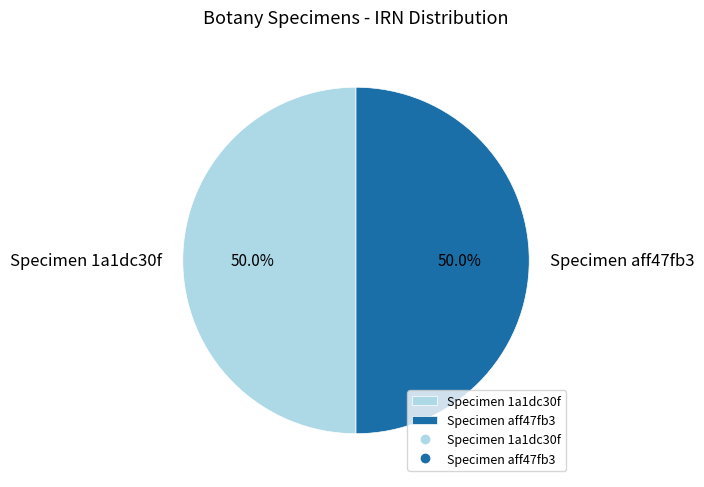

Approximately how many times larger is the value at Specimen 1a1dc30f compared to Specimen aff47fb3?

1.0